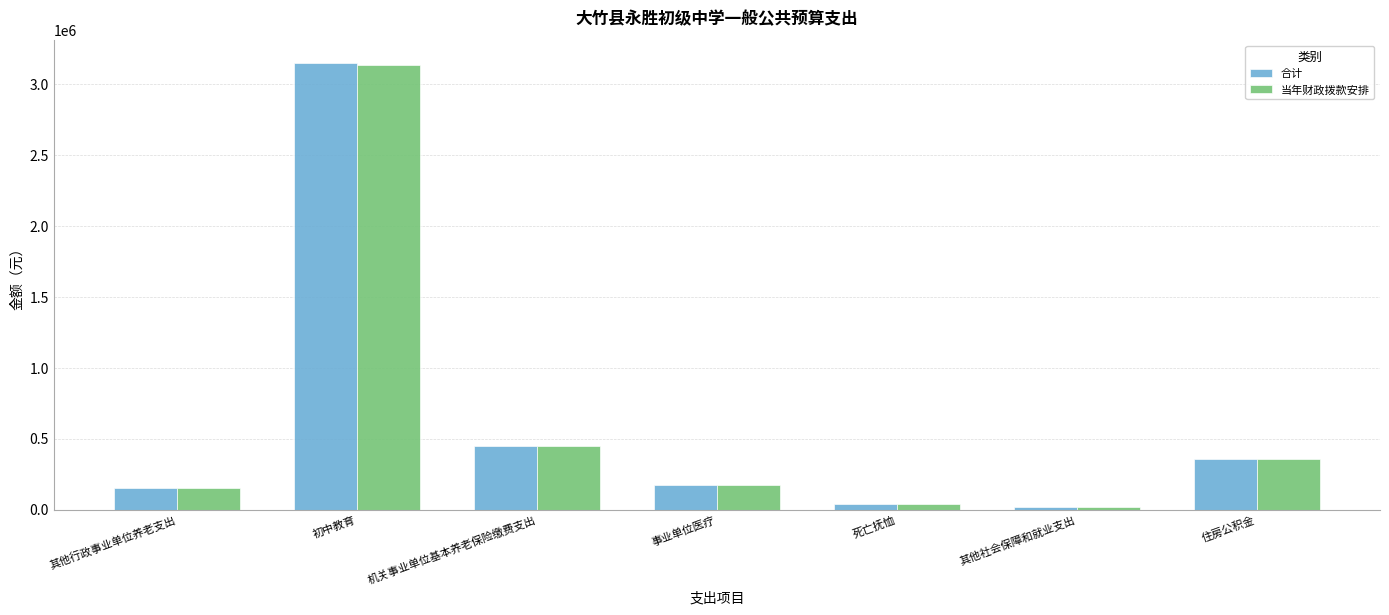

What is the maximum value for 合计?

3149961